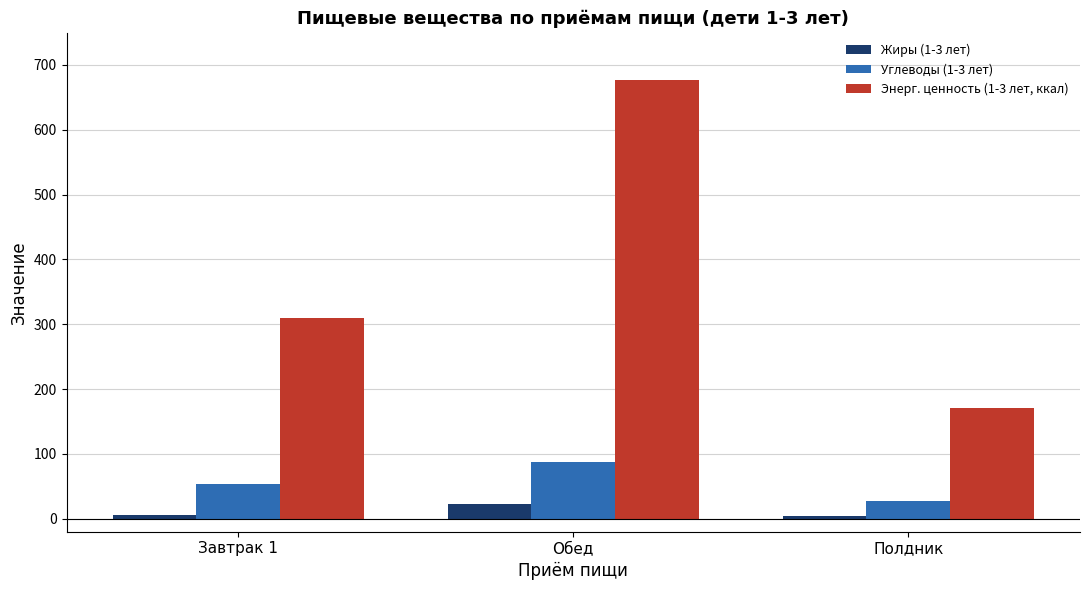

The value of Жиры (1-3 лет) at Полдник is 4.1. True or false?

True